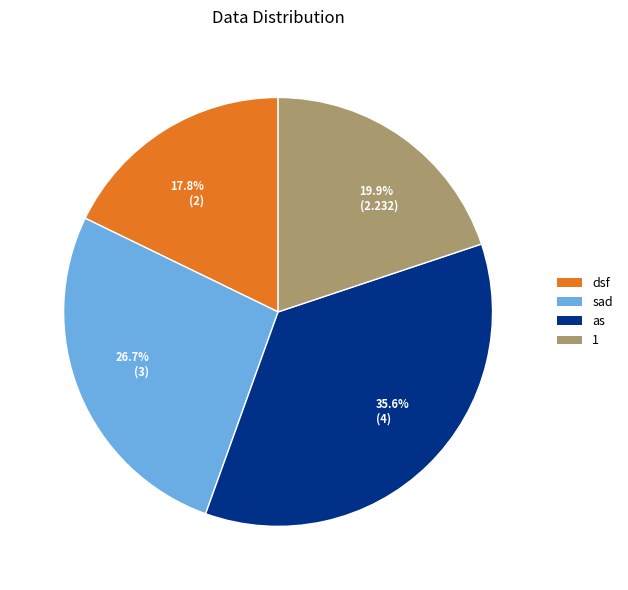

Between 17.8% (2) and 19.9% (2.232), which is larger?

19.9% (2.232)